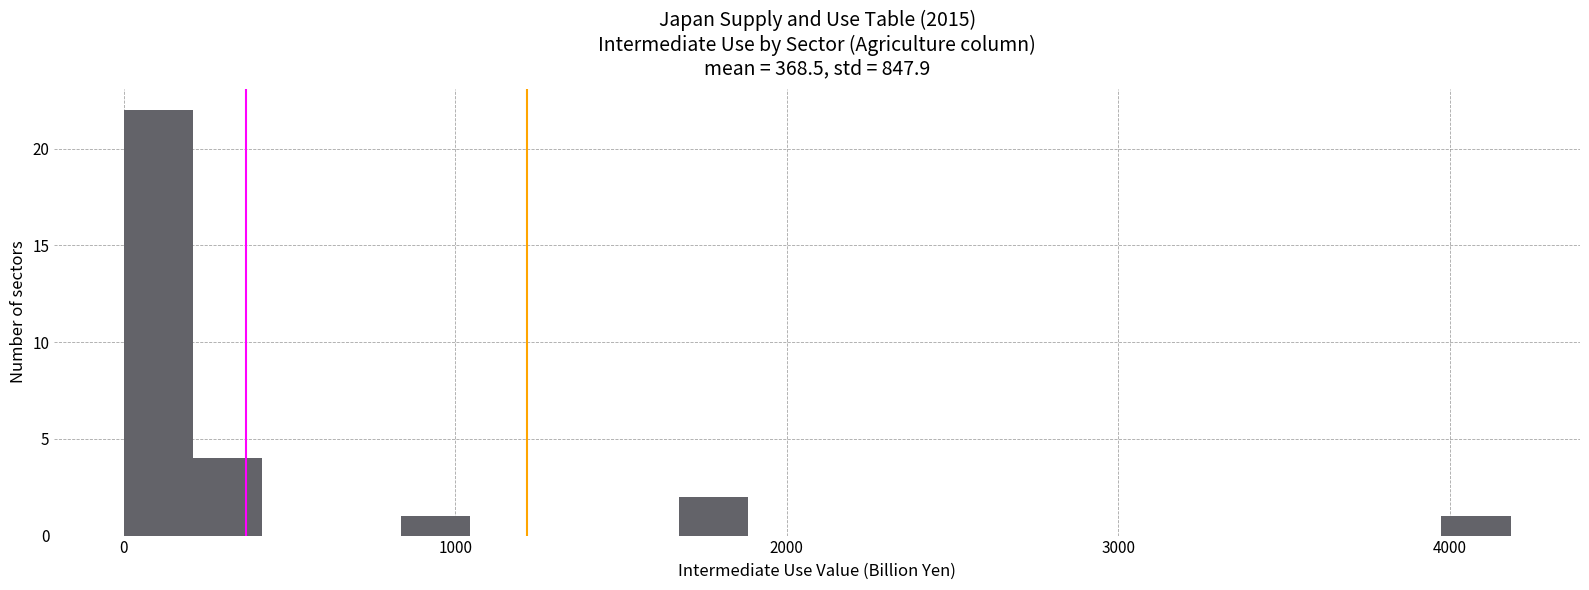

Read against the x-axis, roughly where is the centre of the tallest bar?

100